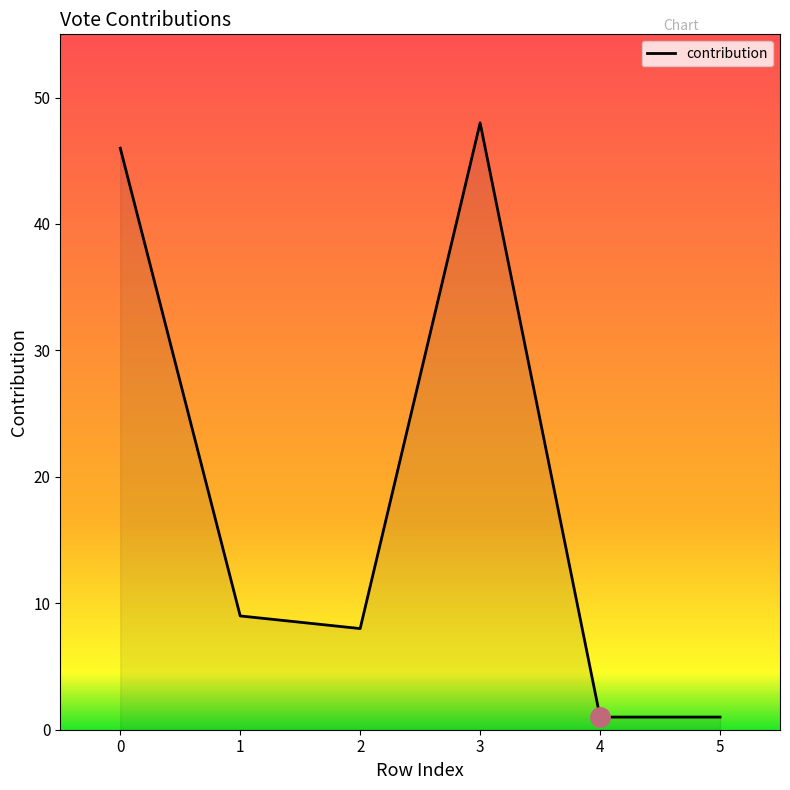

At which category does the data reach its first local valley?

2